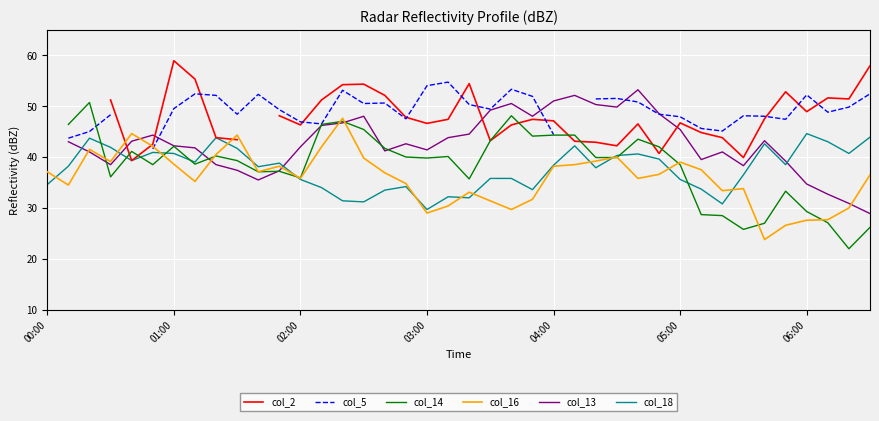

What is the difference between the col_5 values at 27 and 17?

4.0